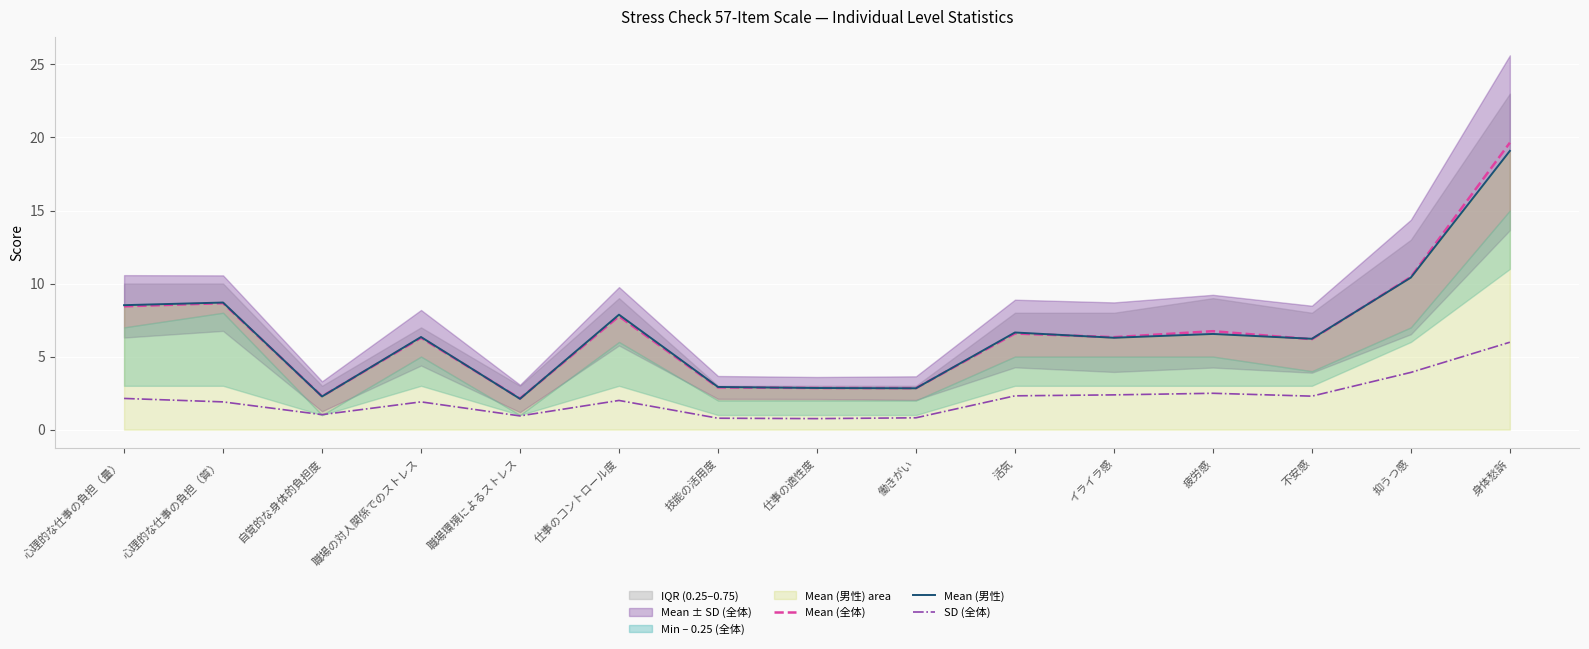

True or false: Mean (全体) has a value of 5.1 at 仕事のコントロール度.

False